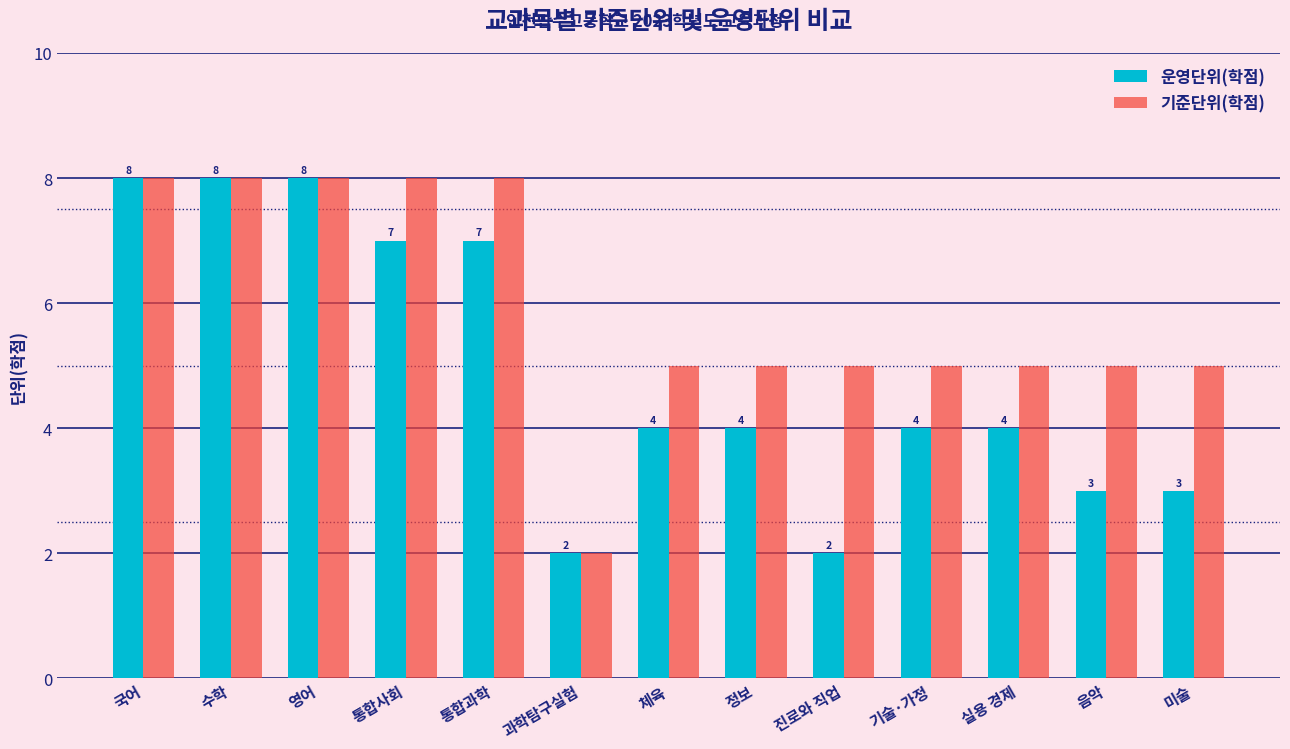

Which series changed the most between 진로와 직업 and 기술·가정?

운영단위(학점)